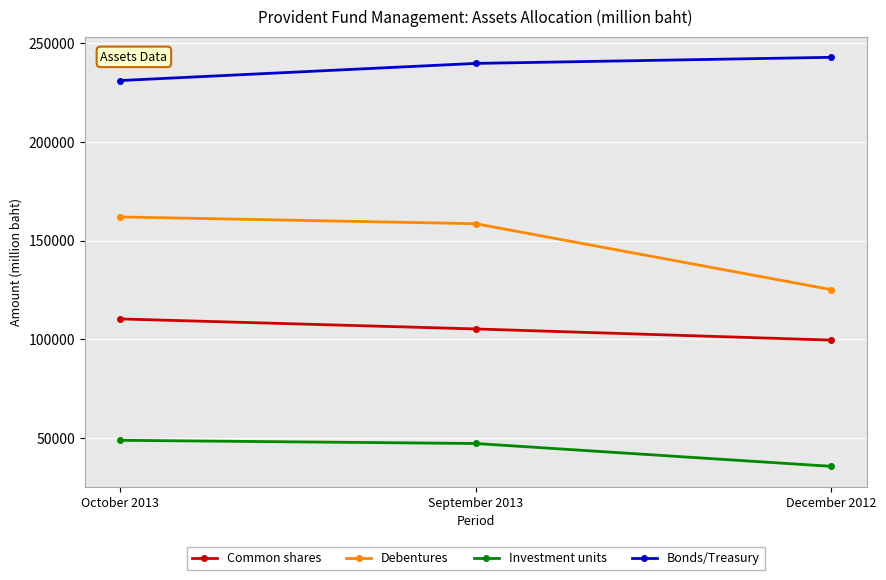

Which series has the largest range (max minus min)?

Debentures